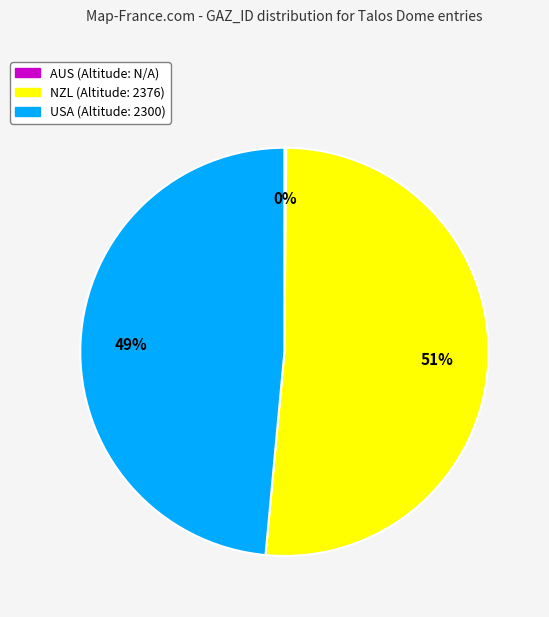

To the nearest percent, what is the difference between the largest and smallest slice percentages?

51%